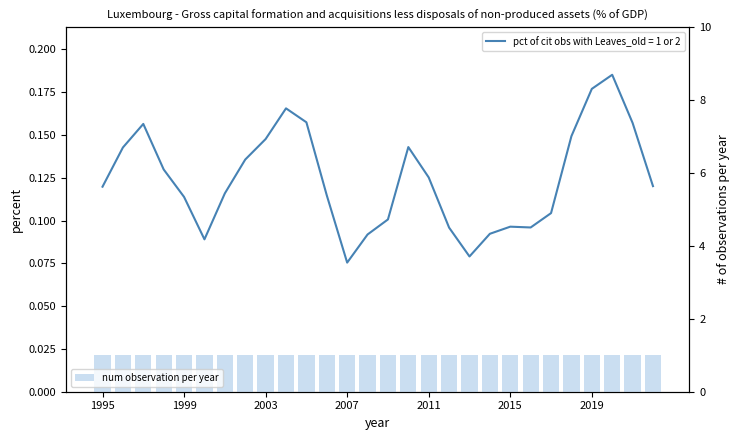

Read the value at 2004.

0.2